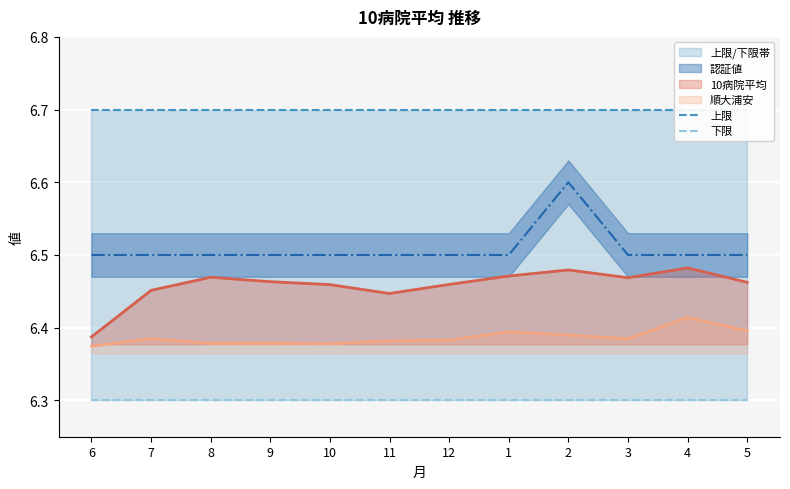

The value of 上限 at 6 is 6.7. True or false?

True